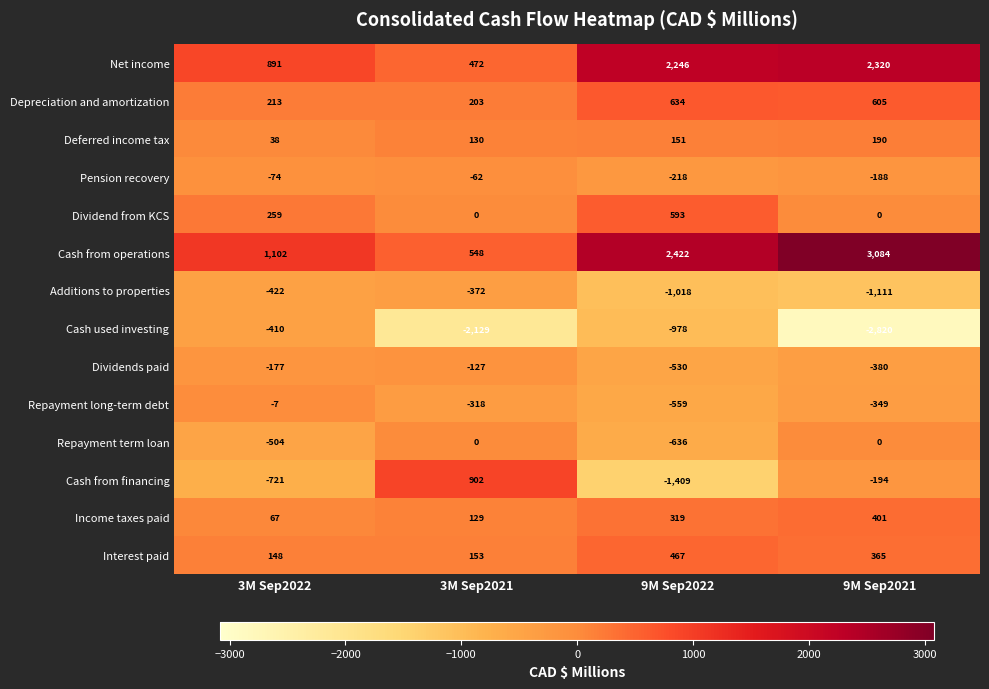

The Cash from operations series shows 2422 at 9M Sep2022. True or false?

True